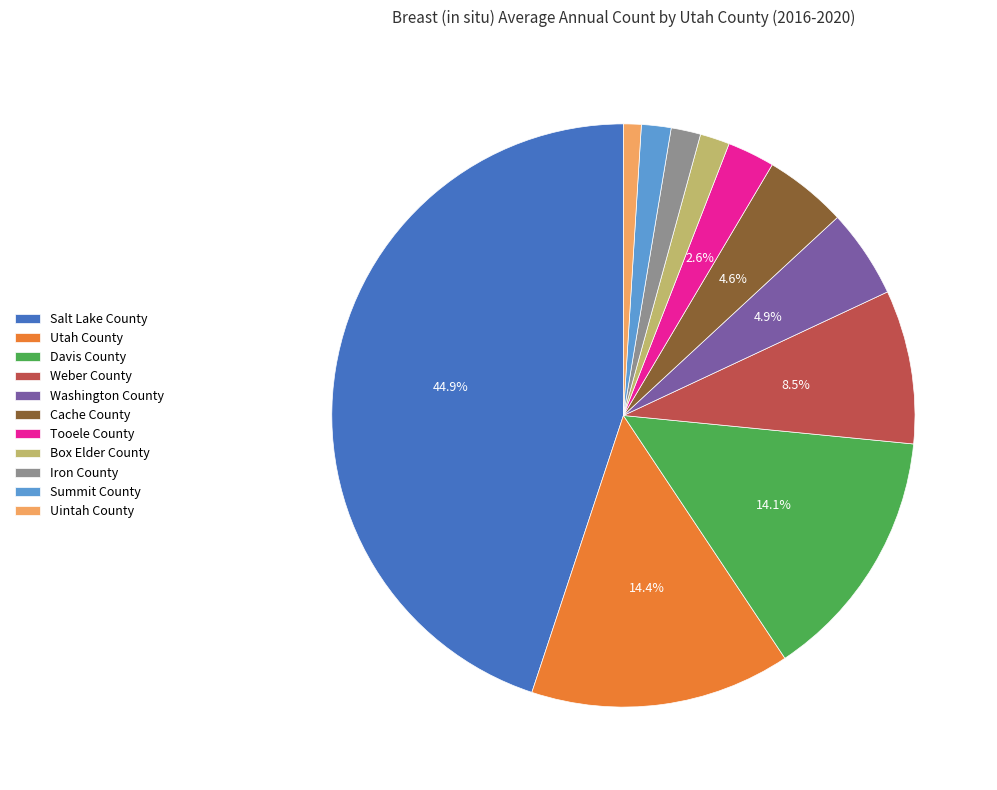

True or false: Uintah County accounts for 11% of the total.

False